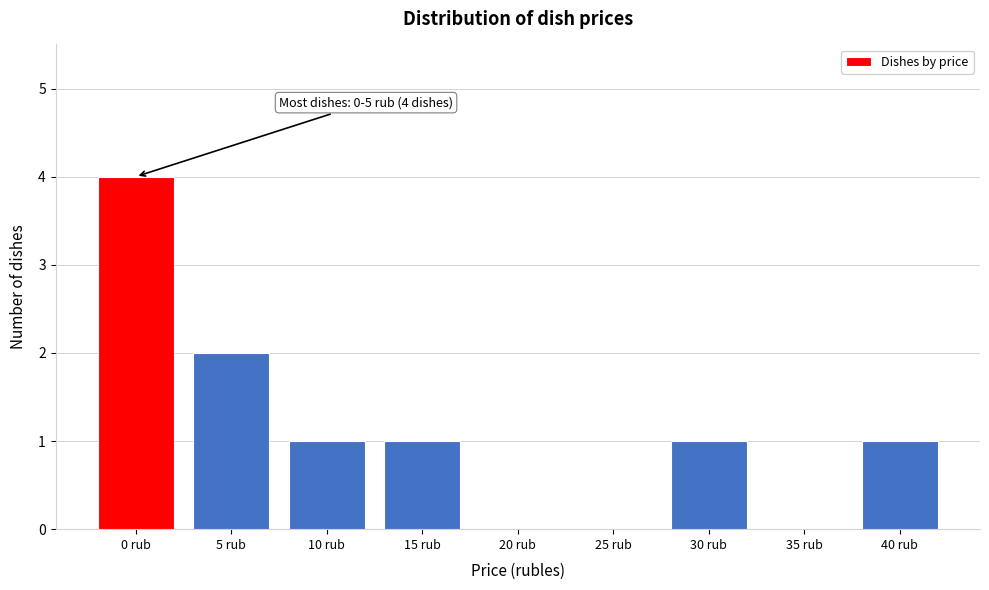

Reading right to left, extract all data points from this chart.

40 rub=1	35 rub=0	30 rub=1	25 rub=0	20 rub=0	15 rub=1	10 rub=1	5 rub=2	0 rub=4